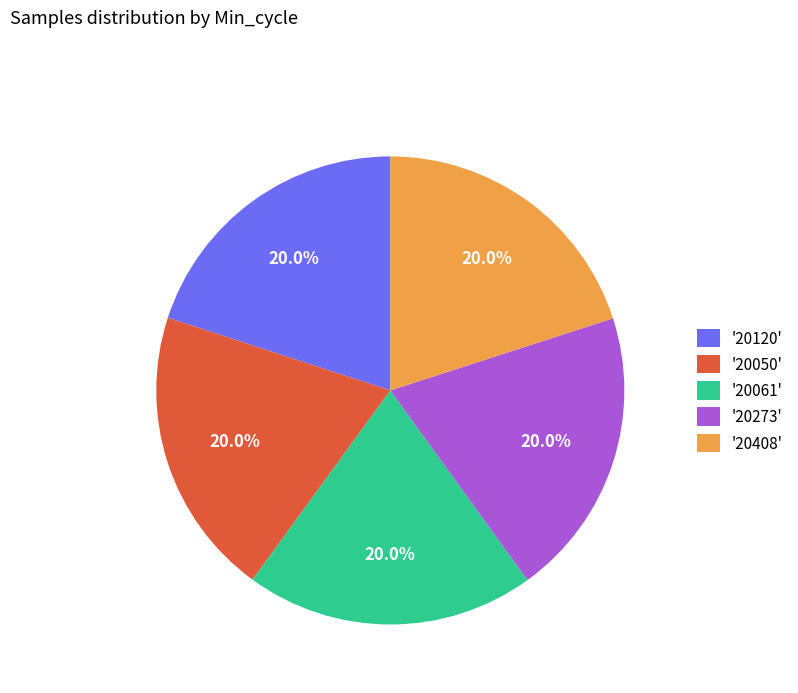

Approximately how many times larger is the value at '20408' compared to '20061'?

1.0